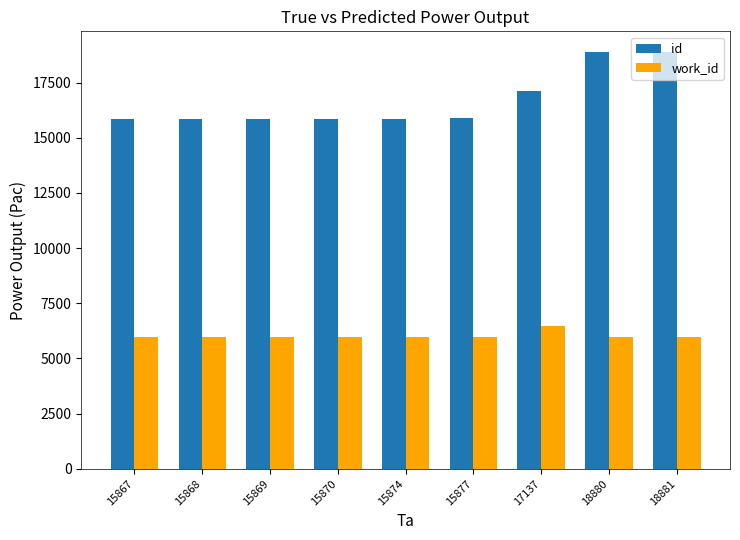

What are all the series names shown in the legend?

id, work_id